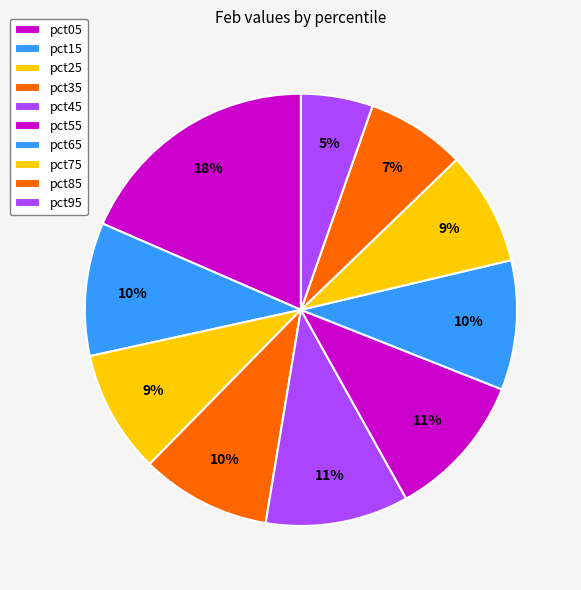

Is it true that pct65 is 1% of the pie?

False